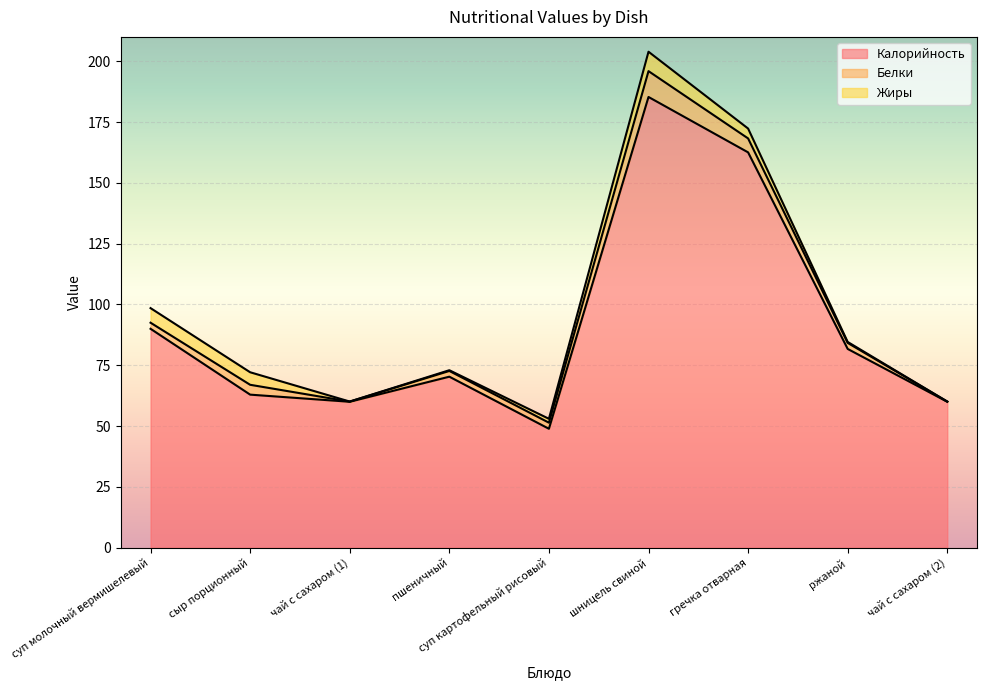

What is the total value across all series at чай с сахаром (2)?

60.1